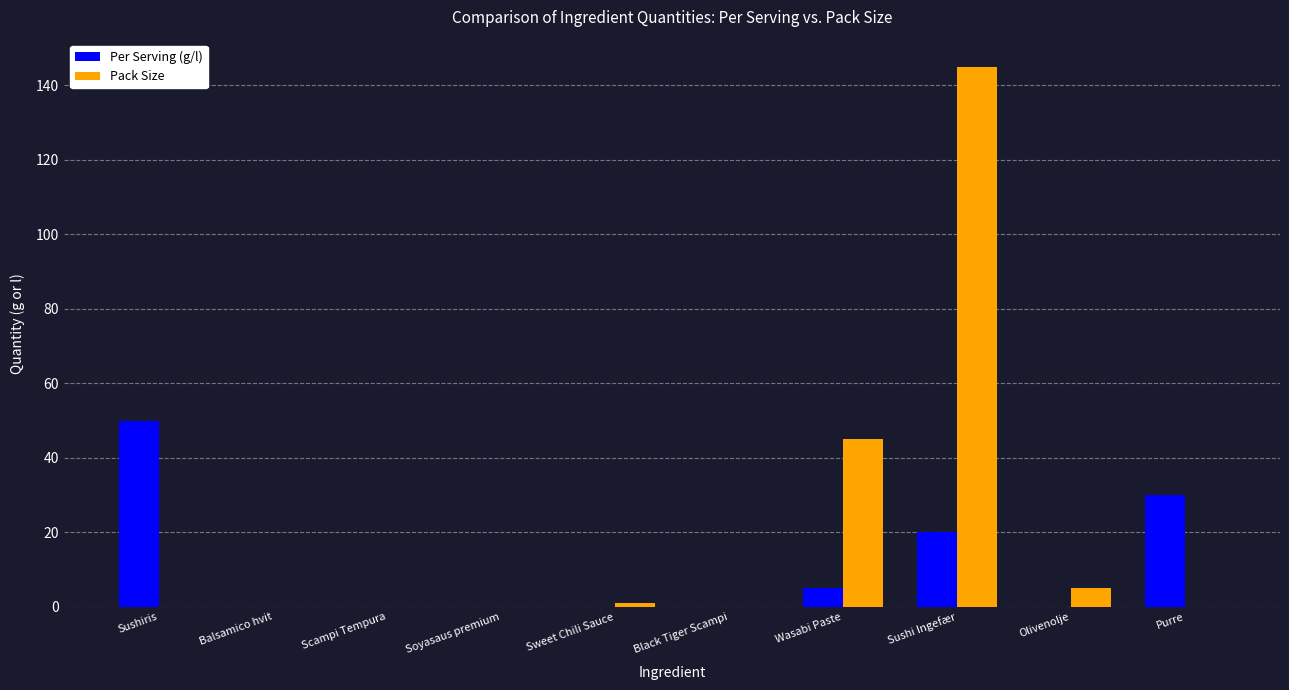

At which category is the sum across all series the highest?

Sushi Ingefær